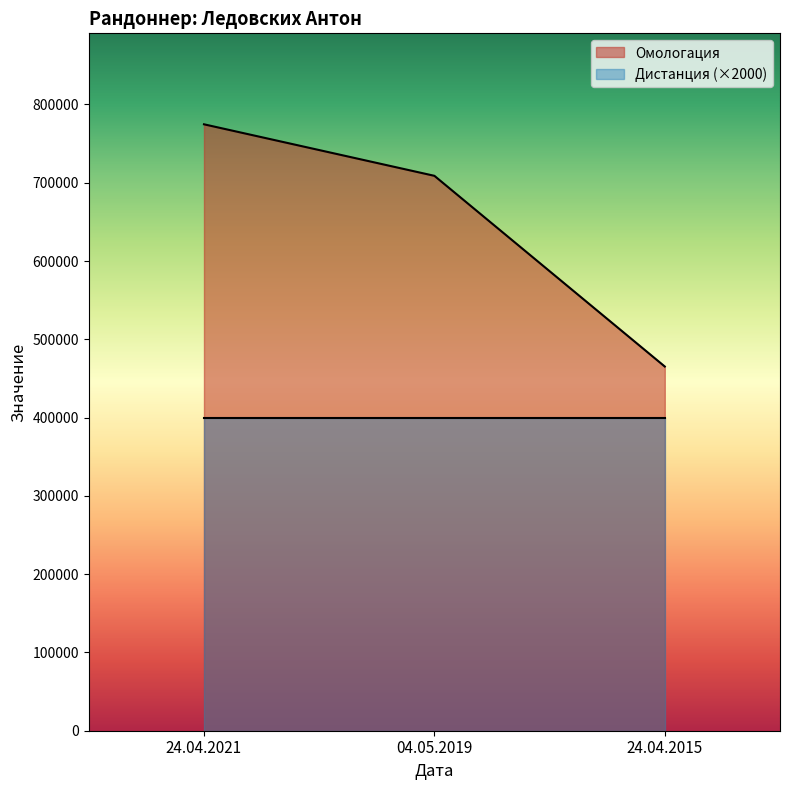

What is the average value?

649592